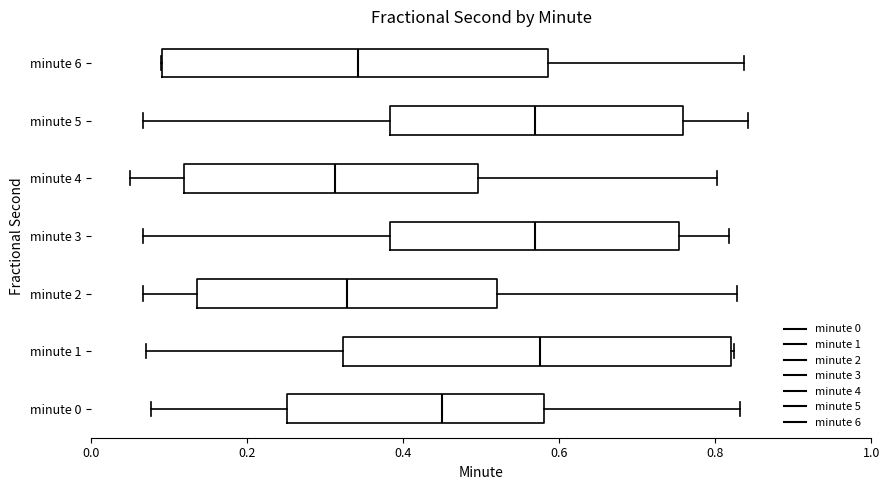

Where is the right edge of the box for minute 0 on the x-axis? The values are not printed on the chart, so give them approximately, as read against the axis.

0.58